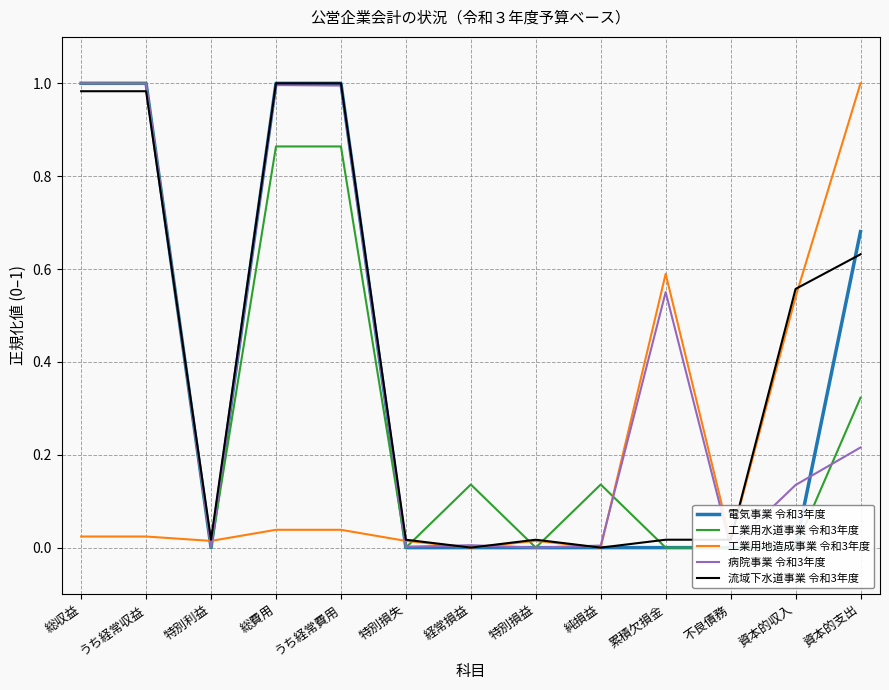

At which label does 工業用地造成事業 令和3年度 reach its peak?

資本的支出